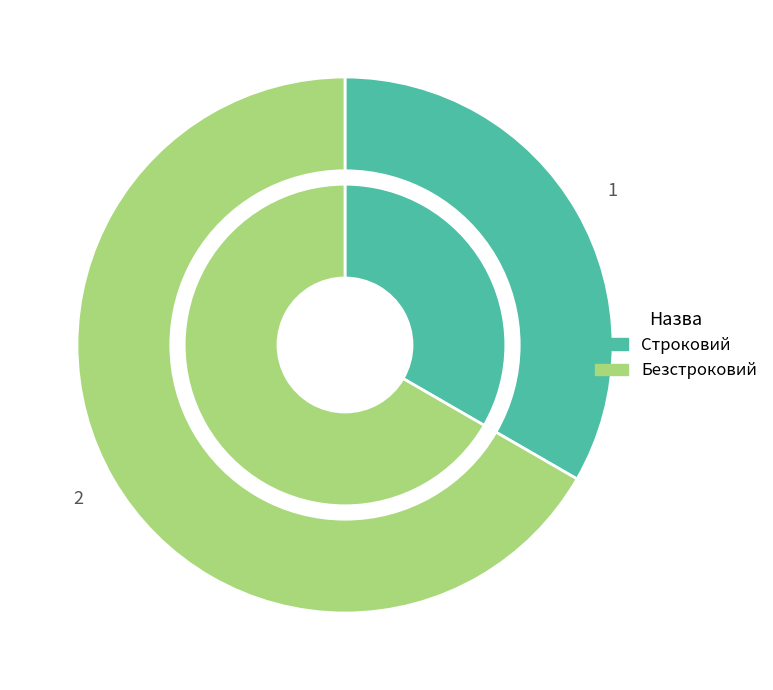

What portion of the pie excludes Безстроковий?

33.3%